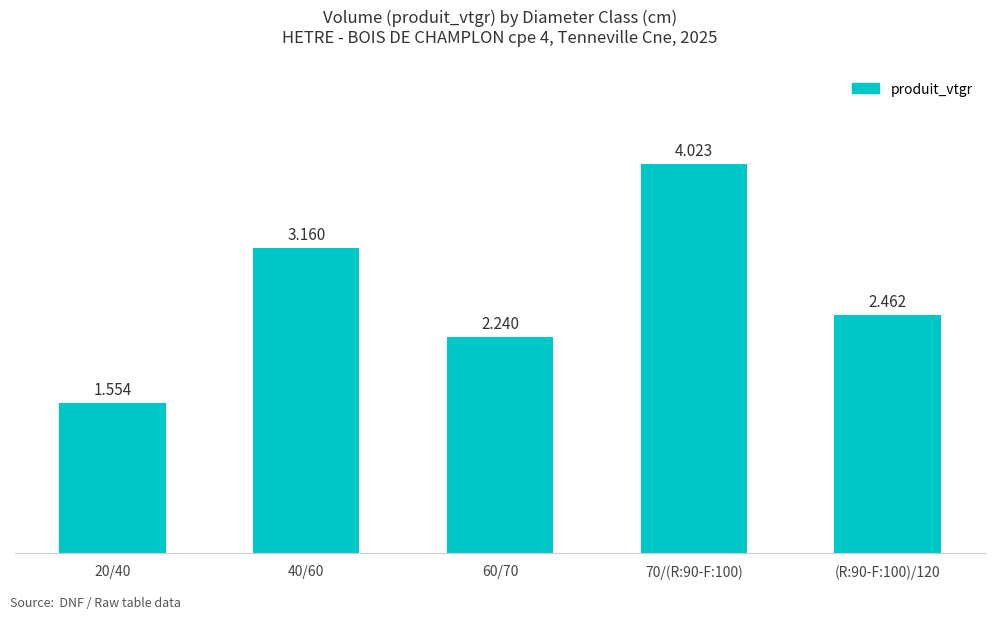

Which has a higher value, (R:90-F:100)/120 or 70/(R:90-F:100)?

70/(R:90-F:100)